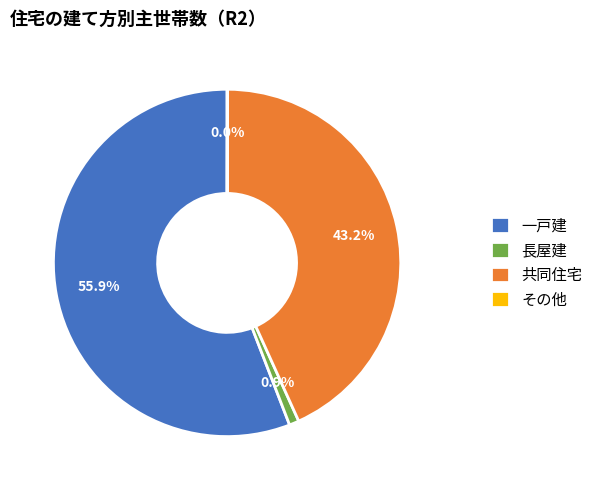

Is it true that 長屋建 is 14% of the pie?

False